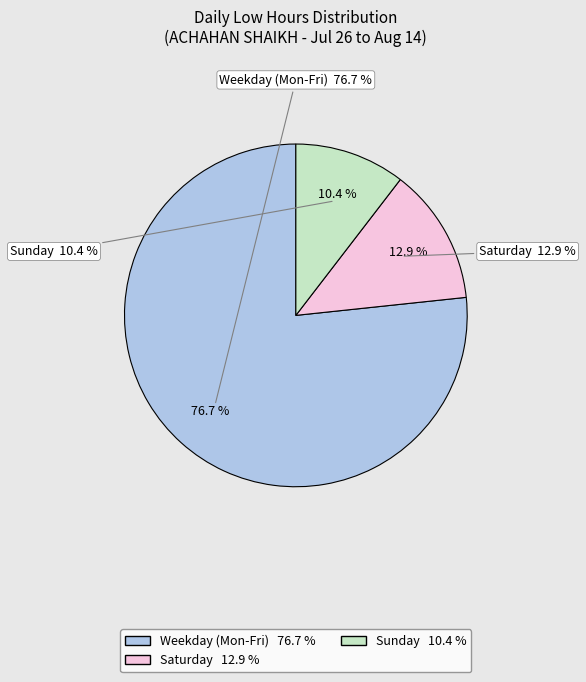

Does Mon 7 account for over 50% of the chart?

No